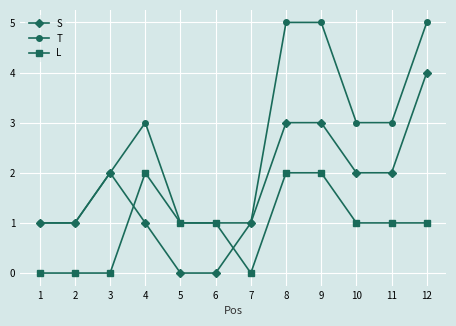

What is the difference between the second highest and minimum values in the T series?

4